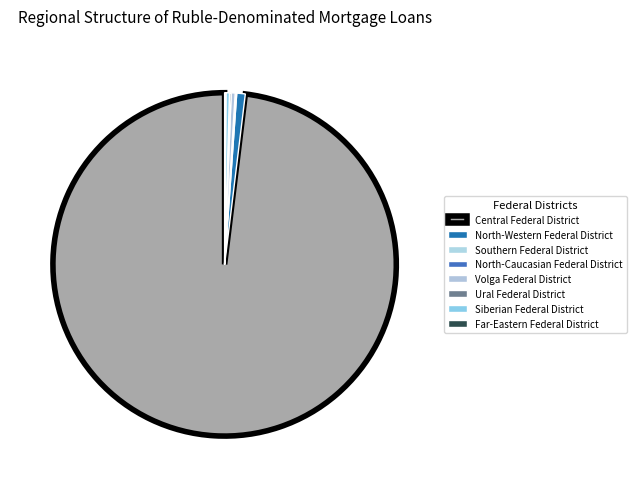

What is the majority slice?

Central Federal District